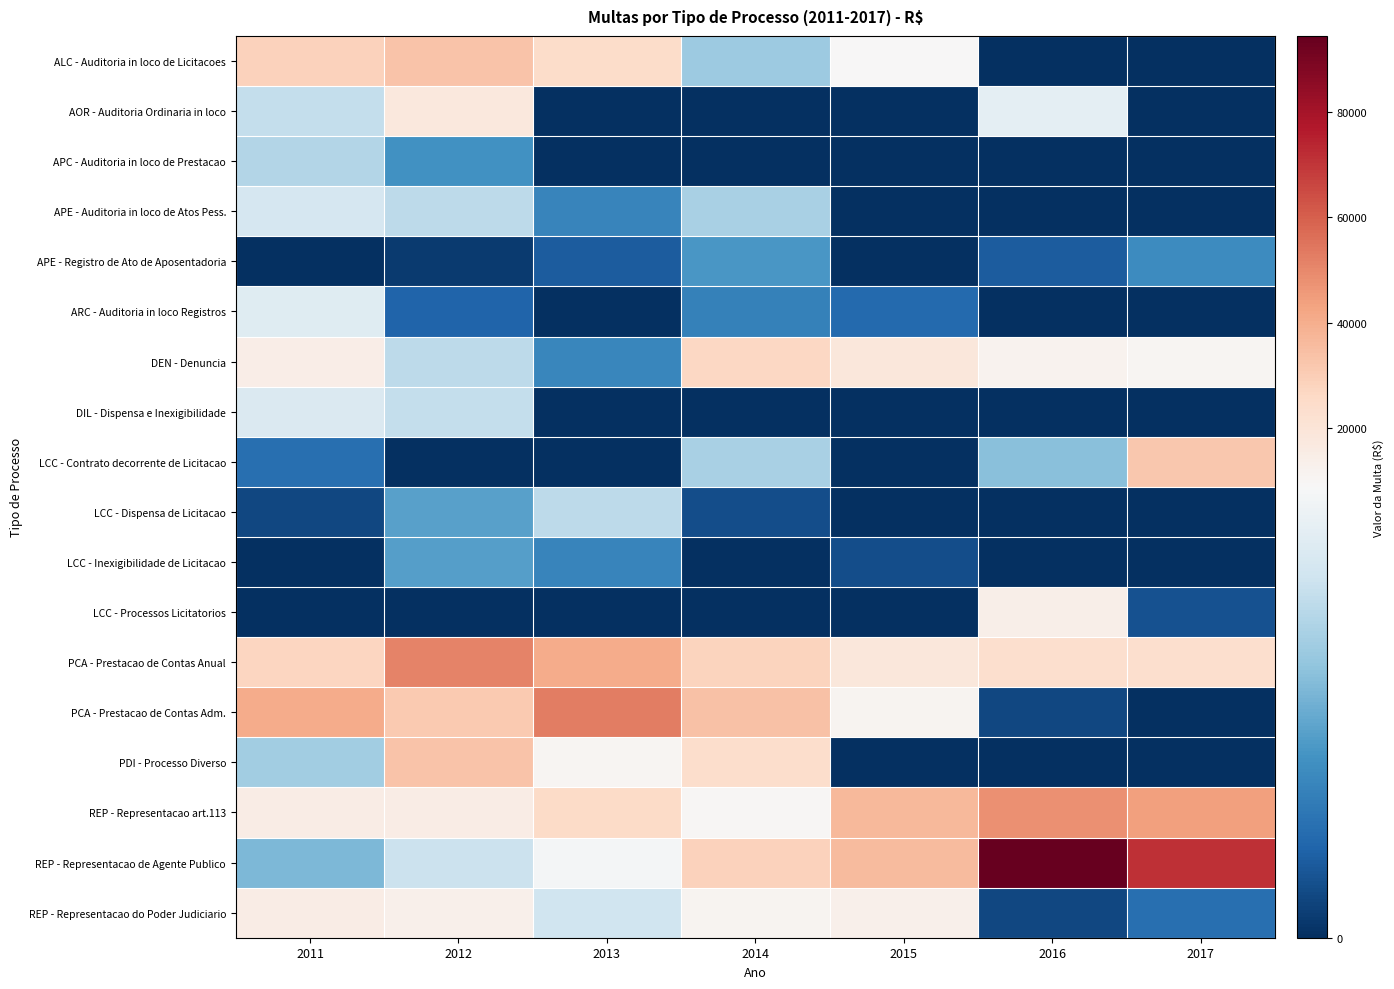

Reading right to left, extract all data points from this chart.

ALC - Auditoria in loco de Licitacoes: 2017=0.0	2016=0.0	2015=8900.0	2014=5700.0	2013=24762.5	2012=33198.2	2011=28800.0
AOR - Auditoria Ordinaria in loco: 2017=0.0	2016=8000.0	2015=0.0	2014=0.0	2013=0.0	2012=17901.2	2011=6800.0
APC - Auditoria in loco de Prestacao: 2017=0.0	2016=0.0	2015=0.0	2014=0.0	2013=0.0	2012=3500.0	2011=6300.0
APE - Auditoria in loco de Atos Pess.: 2017=0.0	2016=0.0	2015=0.0	2014=6000.0	2013=3000.0	2012=6600.0	2011=7400.0
APE - Registro de Ato de Aposentadoria: 2017=3336.5	2016=1500.0	2015=0.0	2014=3700.0	2013=1500.0	2012=400.0	2011=0.0
ARC - Auditoria in loco Registros: 2017=0.0	2016=0.0	2015=2000.0	2014=2900.0	2013=0.0	2012=1800.0	2011=7800.0
DEN - Denuncia: 2017=10360.0	2016=11573.0	2015=18800.0	2014=26900.0	2013=3100.0	2012=6600.0	2011=14800.0
DIL - Dispensa e Inexigibilidade: 2017=0.0	2016=0.0	2015=0.0	2014=0.0	2013=0.0	2012=6800.0	2011=7600.0
LCC - Contrato decorrente de Licitacao: 2017=31668.5	2016=5200.0	2015=0.0	2014=6000.0	2013=0.0	2012=0.0	2011=2200.0
LCC - Dispensa de Licitacao: 2017=0.0	2016=0.0	2015=0.0	2014=1000.0	2013=6600.0	2012=4100.0	2011=800.0
LCC - Inexigibilidade de Licitacao: 2017=0.0	2016=0.0	2015=1000.0	2014=0.0	2013=3000.0	2012=4000.0	2011=0.0
LCC - Processos Licitatorios: 2017=1136.5	2016=14000.0	2015=0.0	2014=0.0	2013=0.0	2012=0.0	2011=0.0
PCA - Prestacao de Contas Anual: 2017=23593.9	2016=23025.6	2015=18350.0	2014=27700.0	2013=40900.0	2012=51200.0	2011=27300.0
PCA - Prestacao de Contas Adm.: 2017=0.0	2016=800.0	2015=11357.8	2014=34141.8	2013=52734.3	2012=31200.0	2011=40900.0
PDI - Processo Diverso: 2017=0.0	2016=0.0	2015=0.0	2014=24000.0	2013=10700.0	2012=33261.7	2011=5800.0
REP - Representacao art.113: 2017=43913.0	2016=47911.3	2015=36473.0	2014=9700.0	2013=25000.0	2012=15100.0	2011=15100.0
REP - Representacao de Agente Publico: 2017=71229.9	2016=94436.9	2015=35982.6	2014=28300.0	2013=8700.0	2012=7000.0	2011=4900.0
REP - Representacao do Poder Judiciario: 2017=2200.0	2016=800.0	2015=13000.0	2014=11300.0	2013=7100.0	2012=13100.0	2011=15100.0